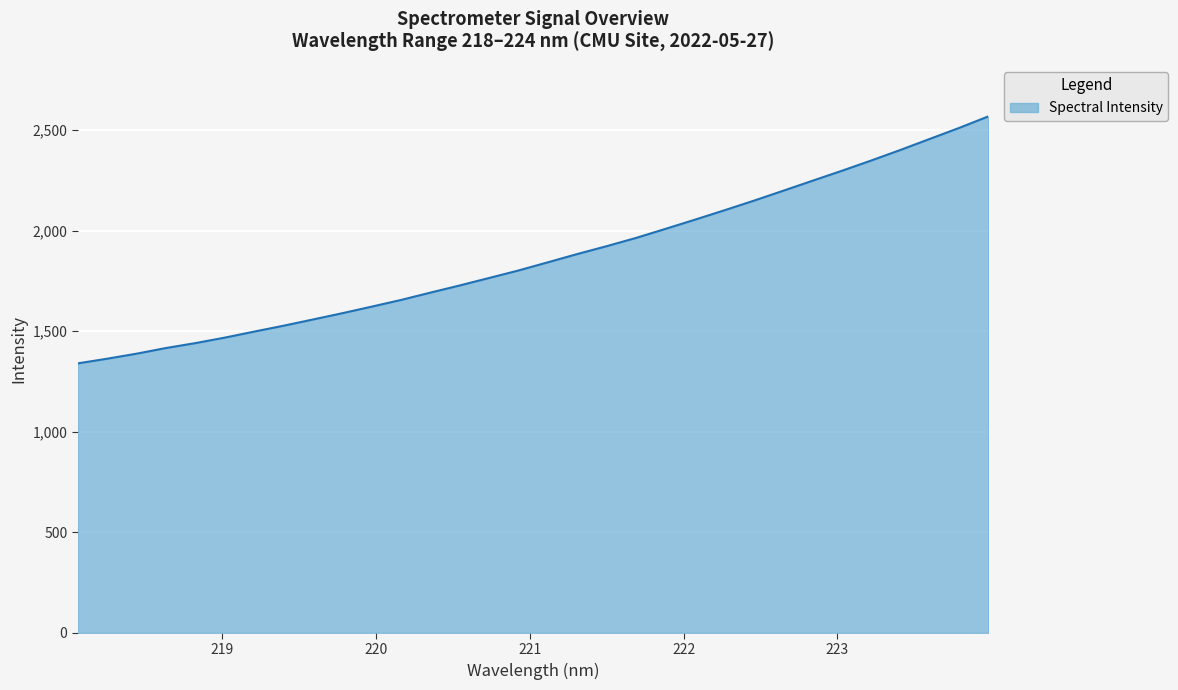

What is the difference between the maximum and minimum values?

1228.0